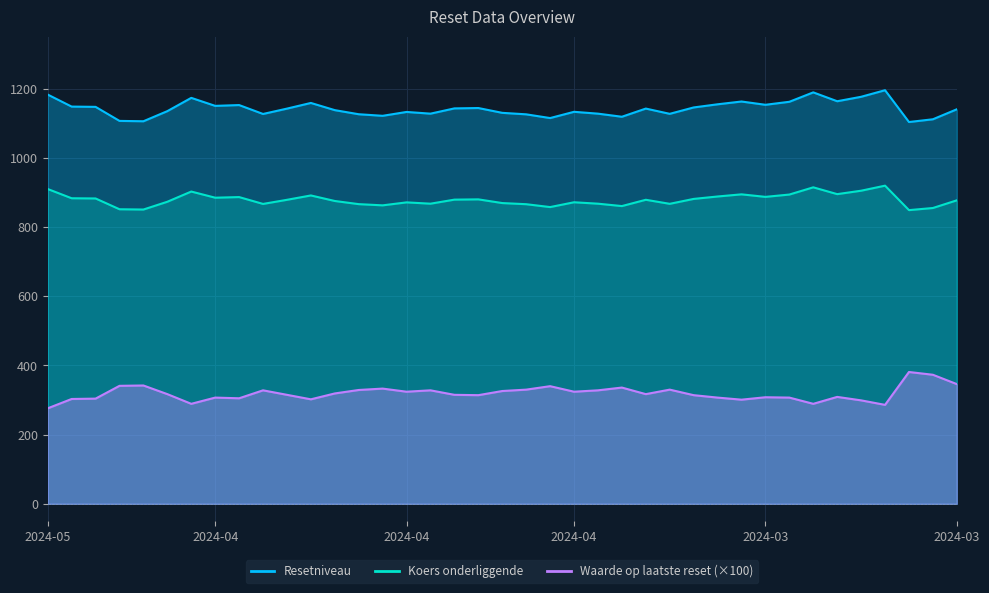

True or false: Koers onderliggende and Waarde op laatste reset intersect in this chart.

False